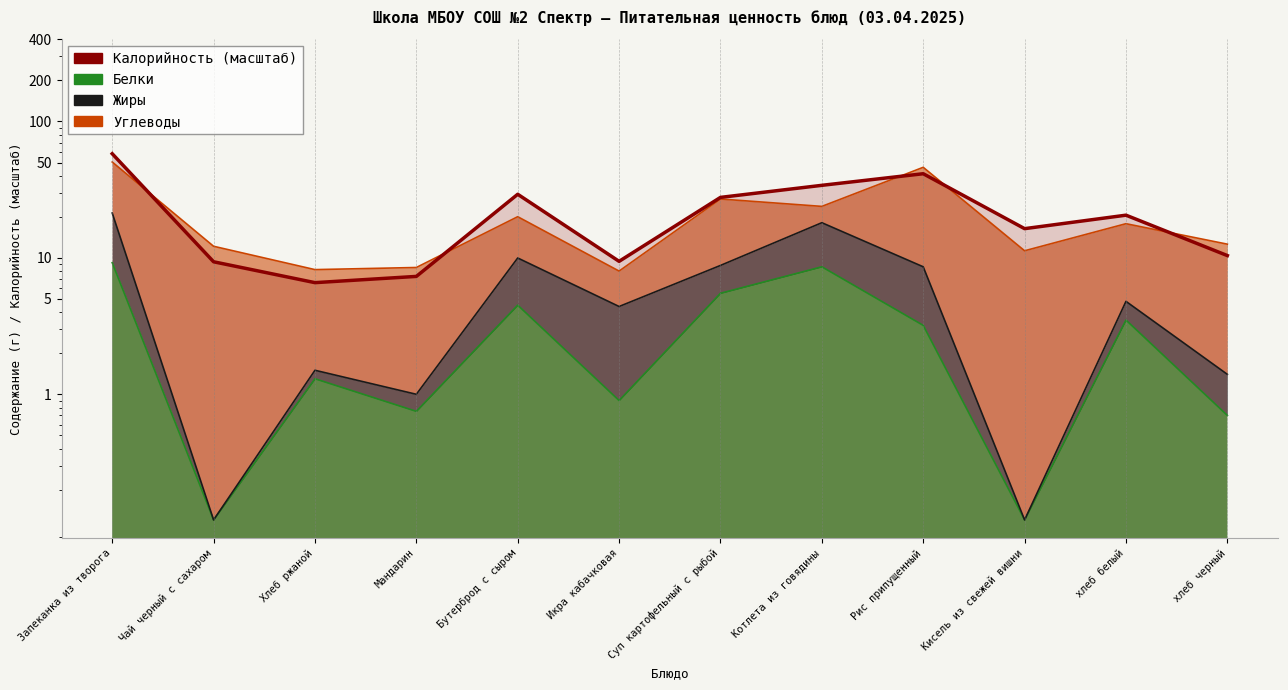

Between хлеб белый and Запеканка из творога, which is larger?

Запеканка из творога